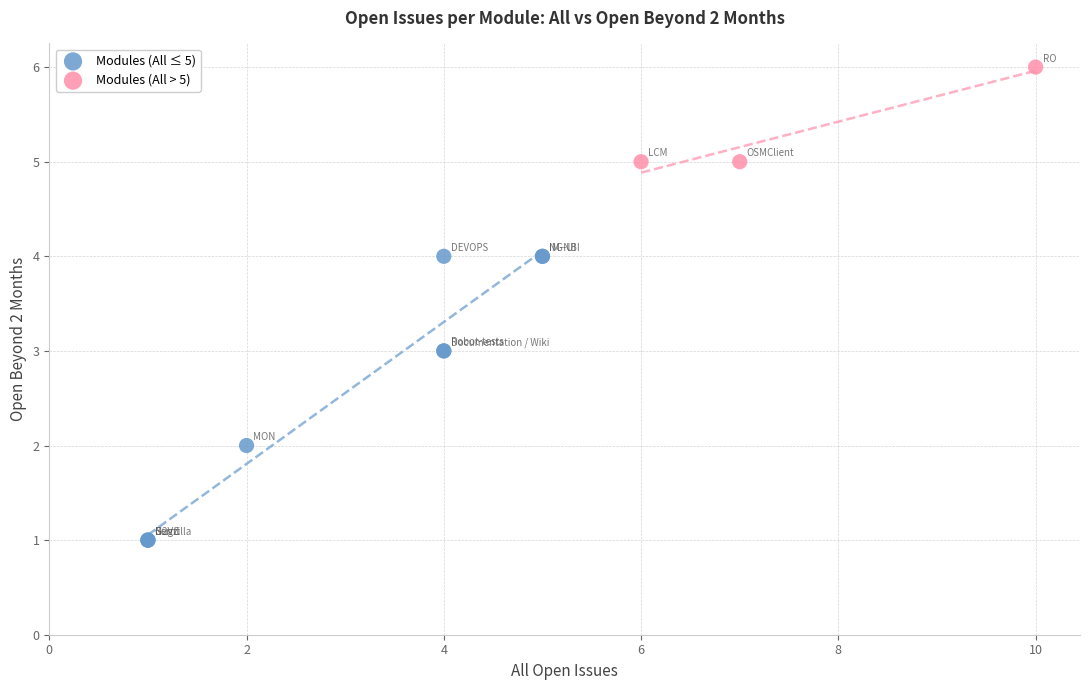

Which series contains the lowest Y value?

Modules (All ≤ 5)